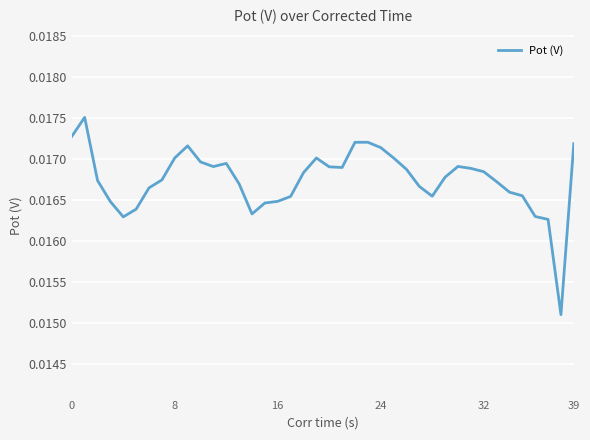

Is this an area chart (filled region under the line)?

No